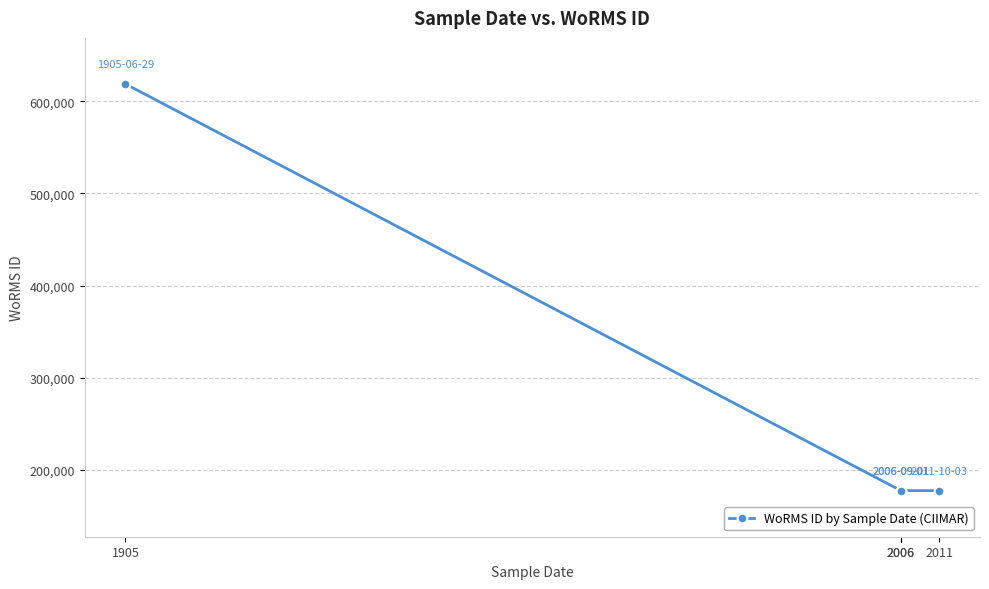

True or false: the data shows 177595 at 2006.

True